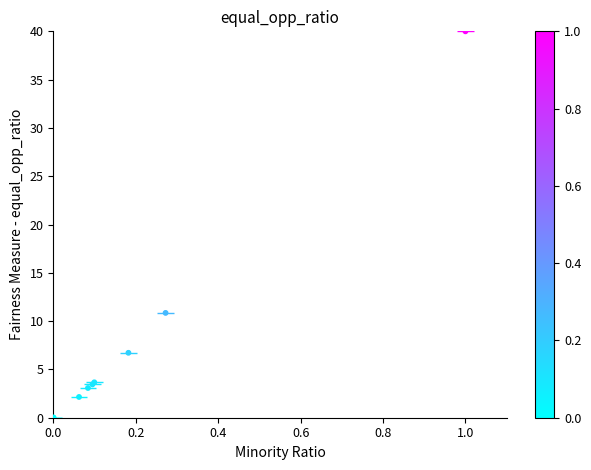

What Y value in the scatter plot is closest to 20?

10.9